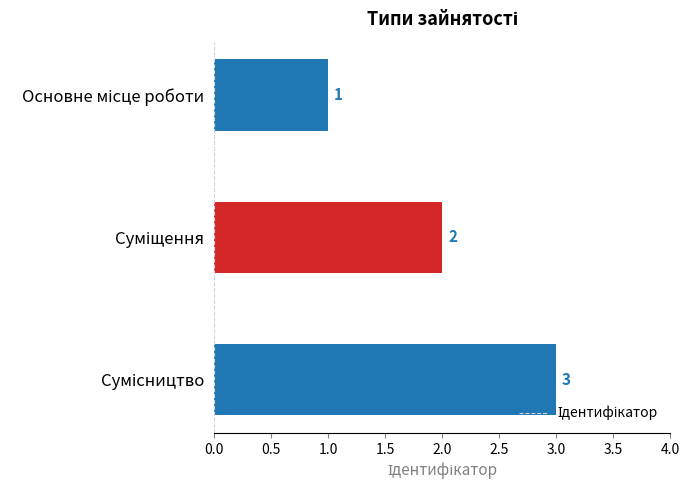

Are the bars grouped side by side (vs. stacked)?

No